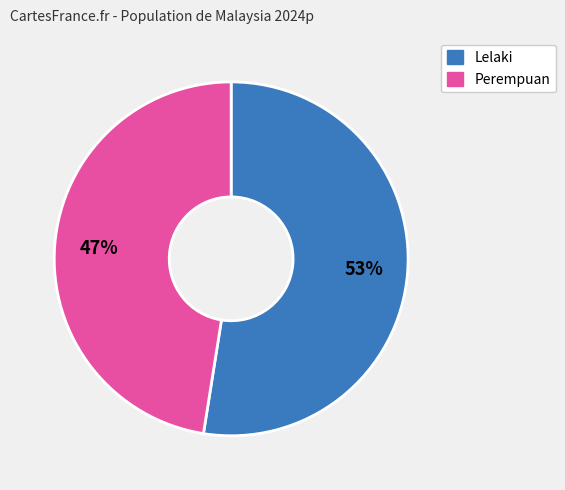

To the nearest percent, what is the combined percentage of Perempuan and Lelaki?

100%